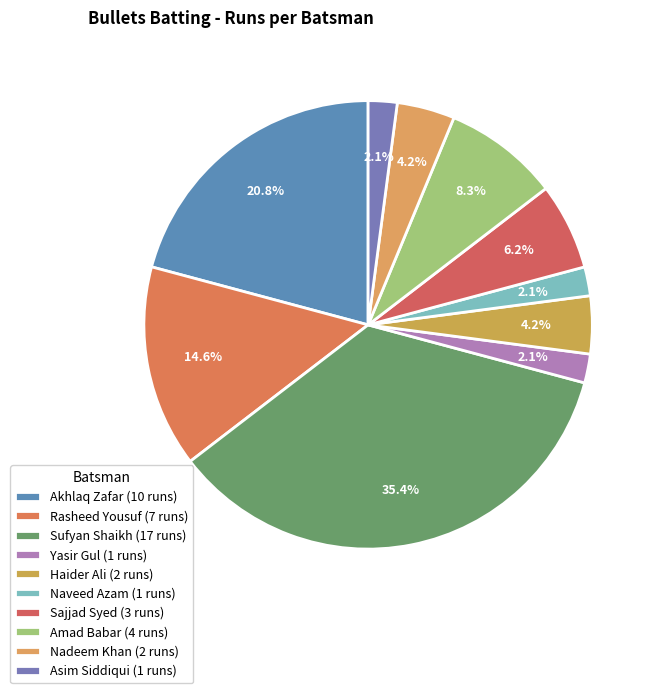

How many segments does this pie chart have?

10